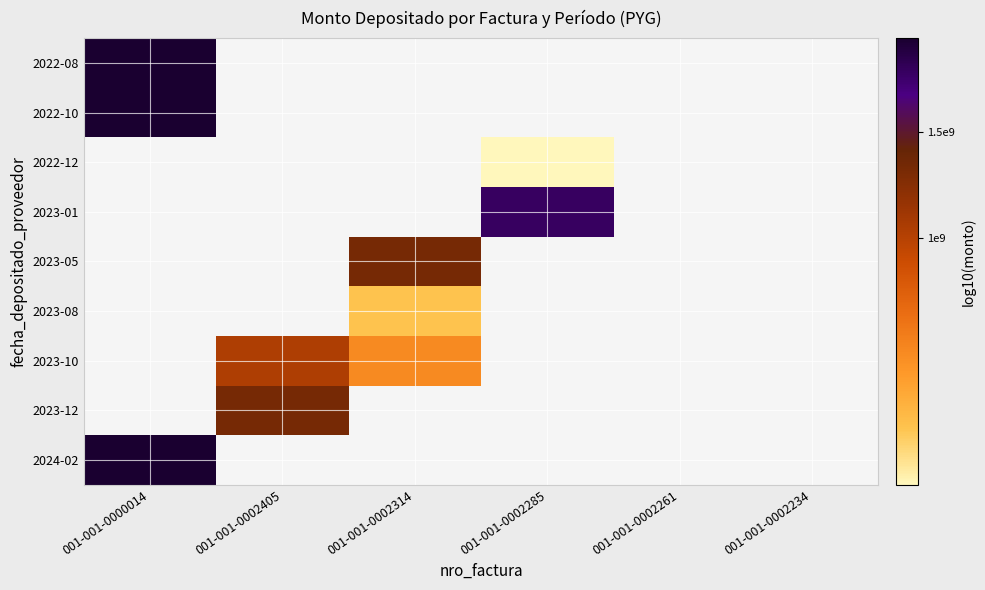

How many distinct data groups are displayed?

9